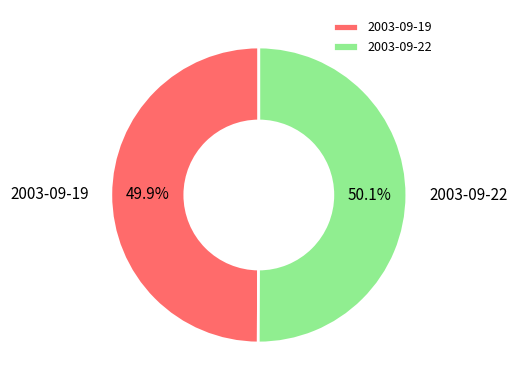

Do 2003-09-19 and 2003-09-22 together represent more than half of the pie?

Yes